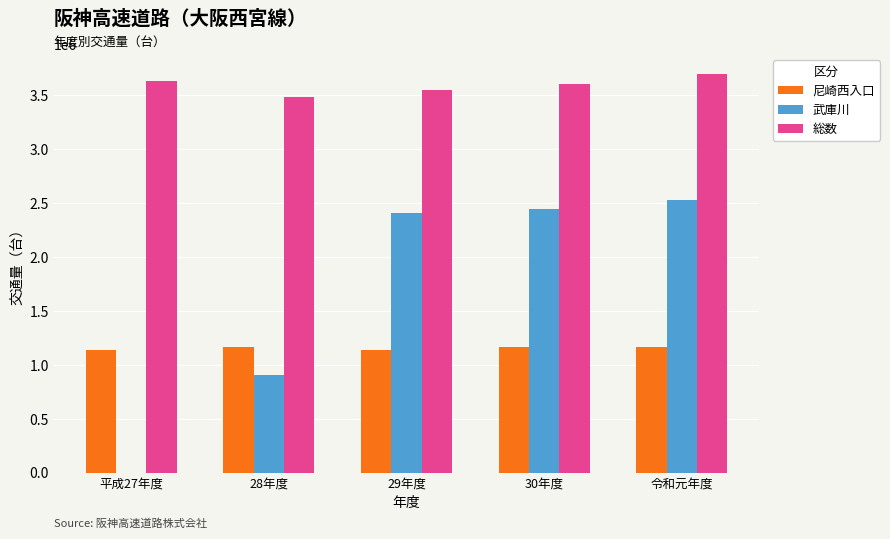

What is the sum of all 武庫川 values?

8288877